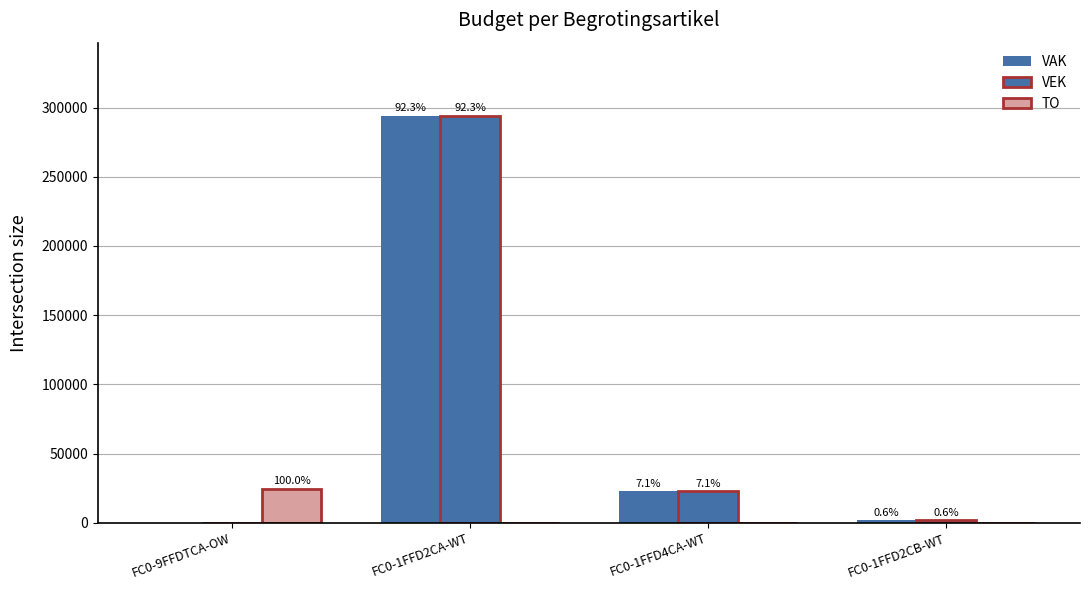

What is the difference between the VEK values at FC0-1FFD4CA-WT and FC0-9FFDTCA-OW?

22687